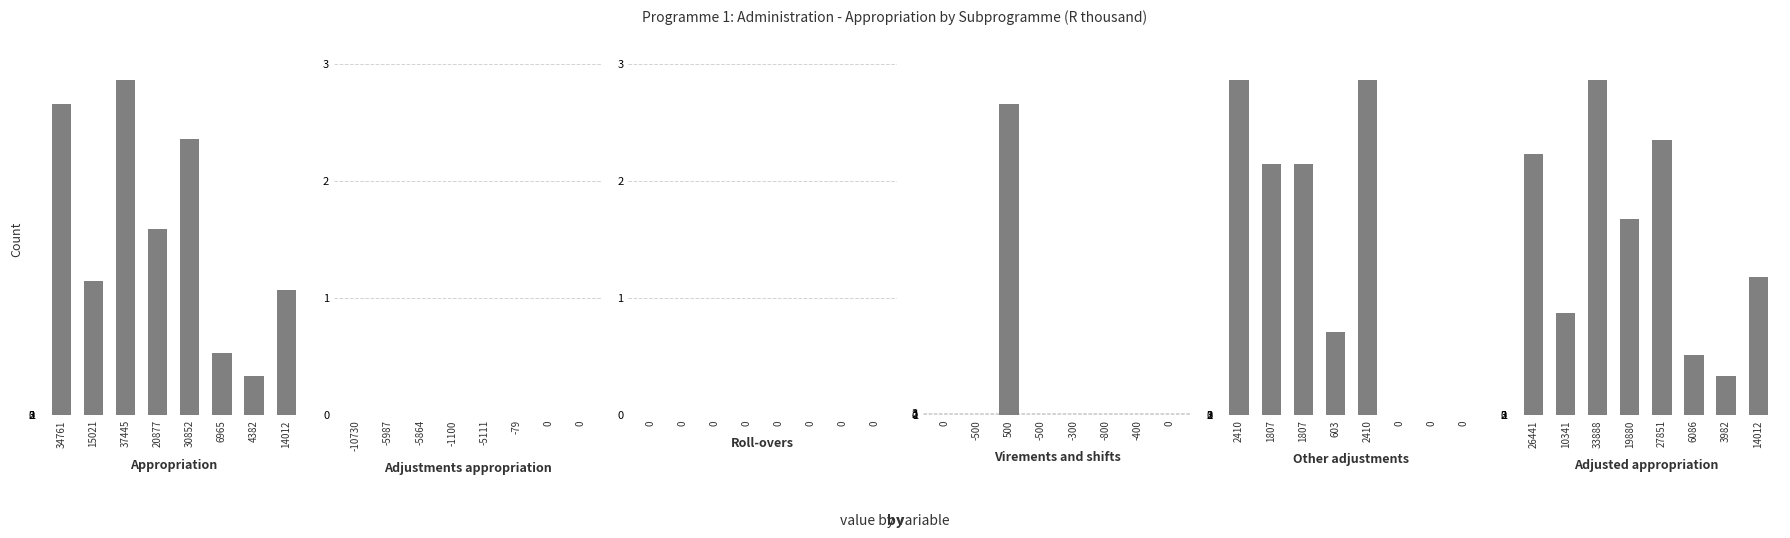

How many values in the Adjustments appropriation series are below -1100?

4